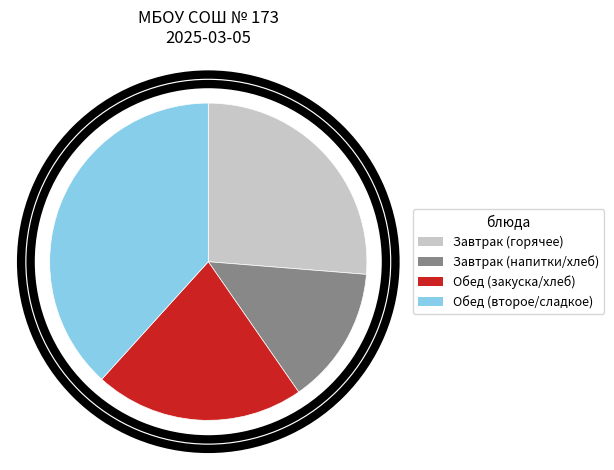

Is there any slice that represents more than half of the pie?

No